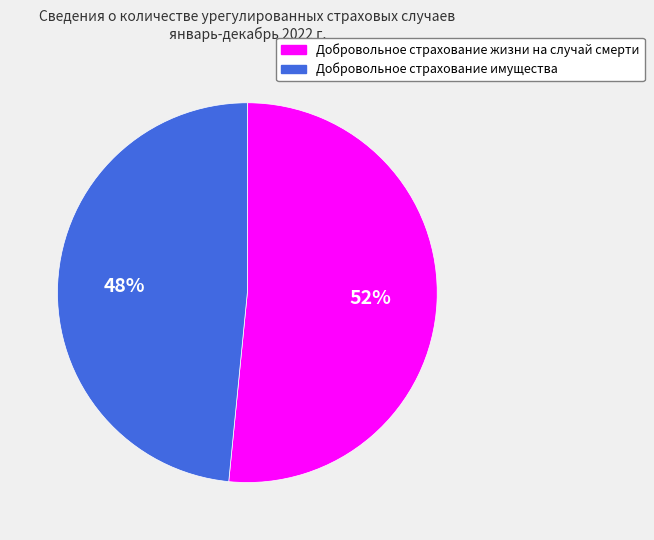

What is the majority slice?

Добровольное страхование жизни на случай смерти